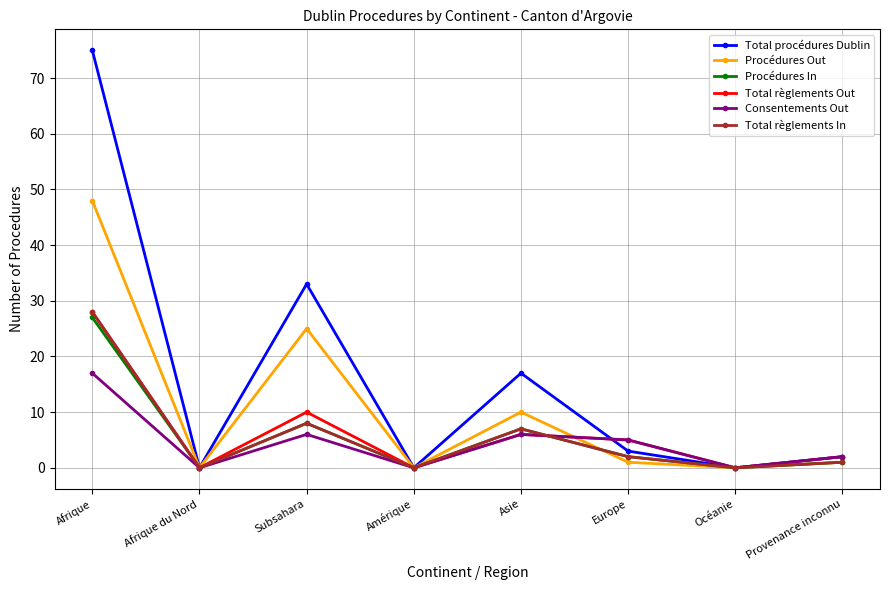

True or false: Total règlements Out and Total règlements In intersect in this chart.

True